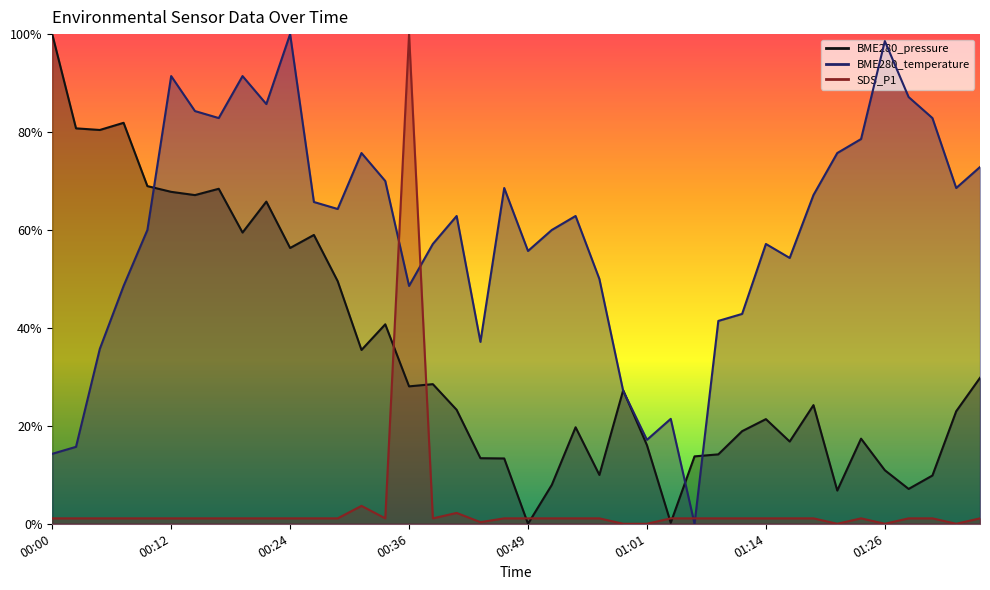

The BME280_temperature series shows 0.6 at 00:44. True or false?

False